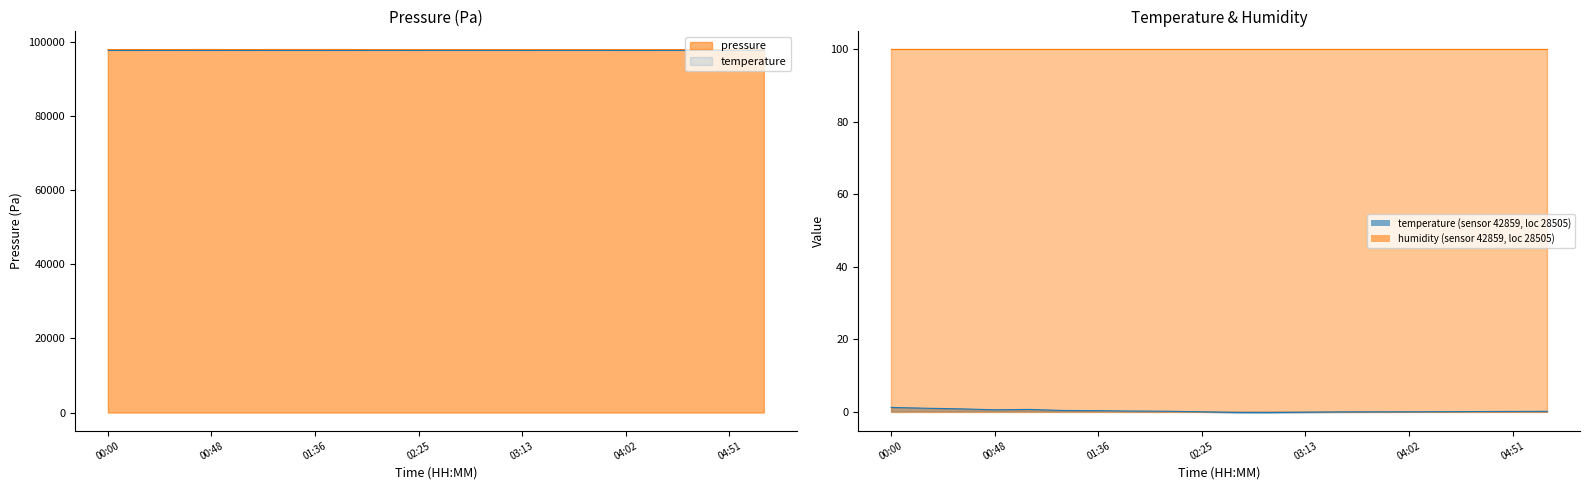

Rank the categories by temperature value from highest to lowest.

00:00, 00:16, 00:32, 01:04, 00:48, 01:20, 01:36, 01:53, 02:09, 05:07, 04:51, 04:35, 04:18, 02:25, 04:02, 03:46, 03:30, 03:13, 02:41, 02:57